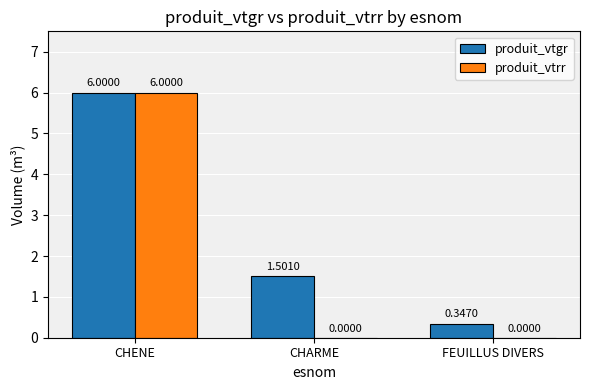

True or false: produit_vtgr has a value of 9.4 at CHENE.

False